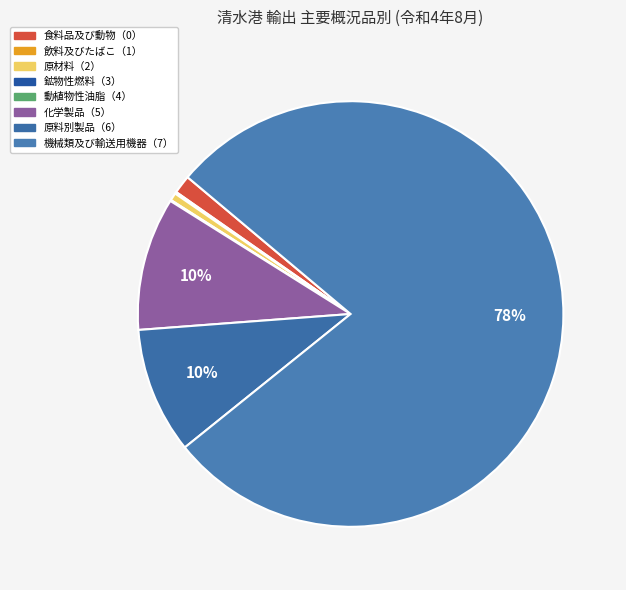

To the nearest percent, what is the difference between the largest and smallest slice percentages?

78%